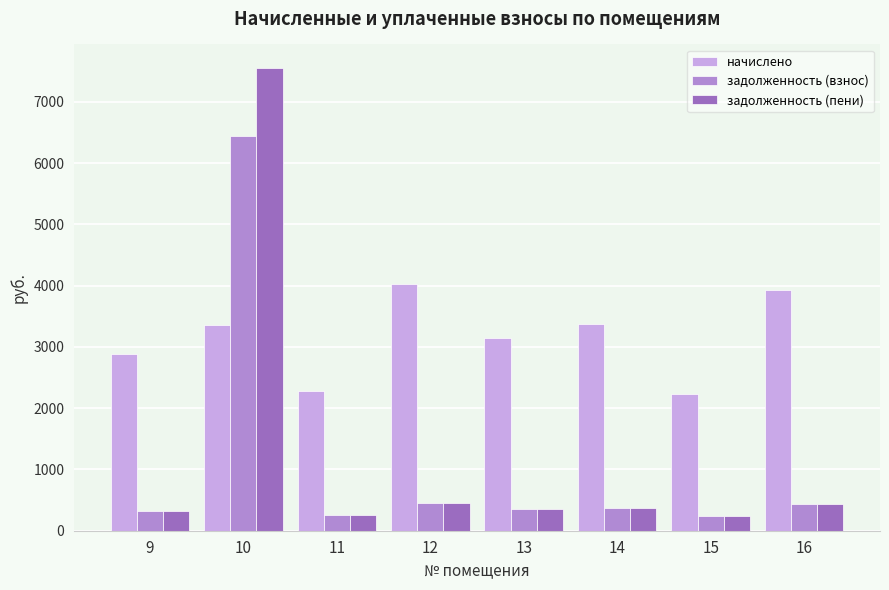

The value of задолженность (пени) at 9 is 320.1. True or false?

True